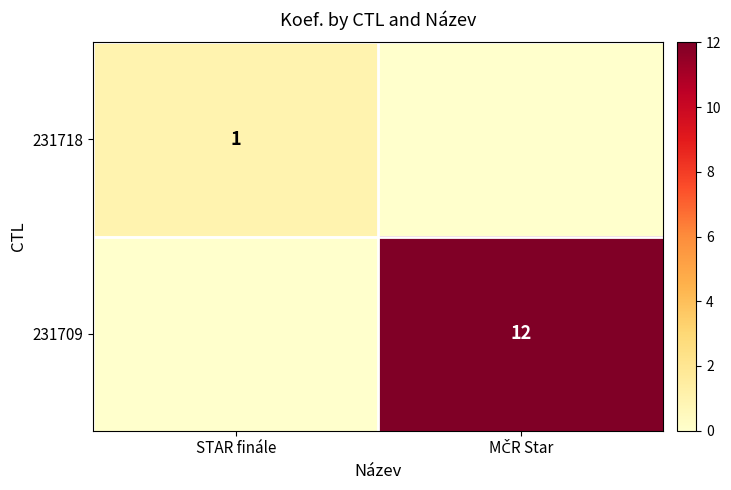

At STAR finále, list the series in order from smallest to largest.

231709, 231718